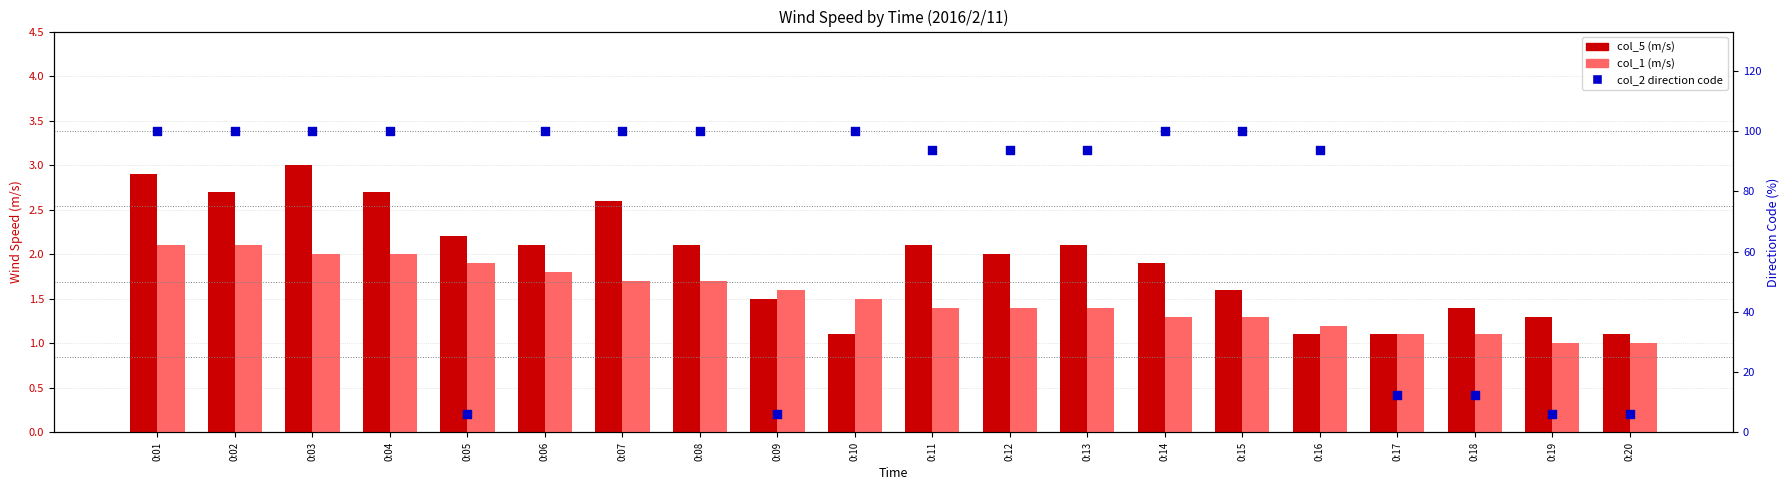

Which series contains the highest Y value?

col_2 (direction %)